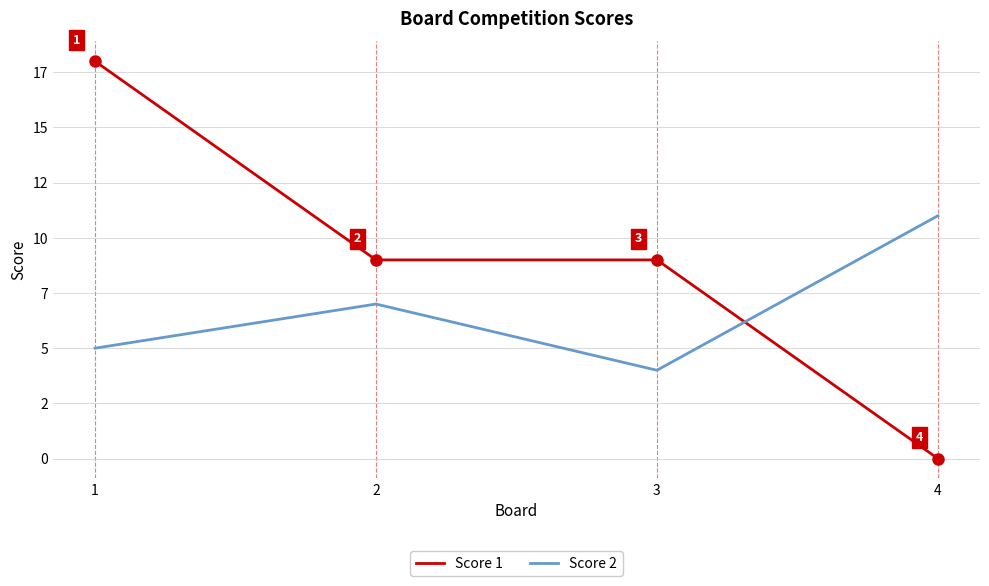

At which category does Score 2 reach its first local peak?

2